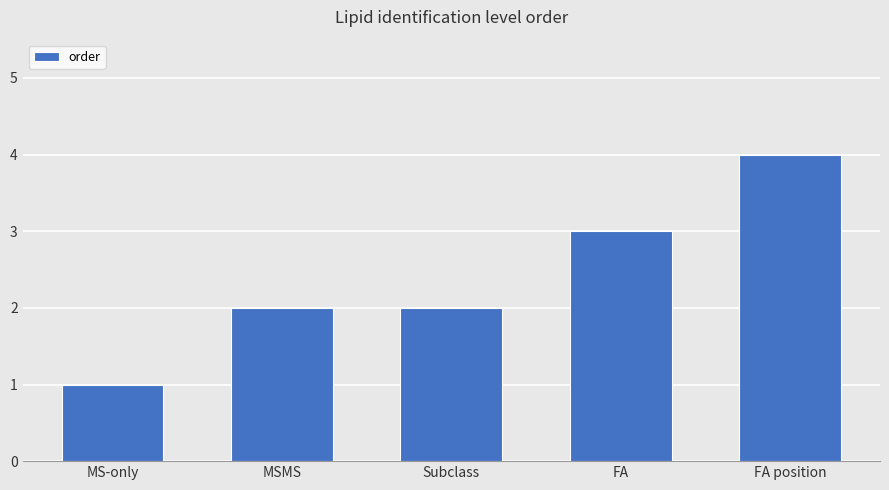

How many values are between 2 and 3?

3